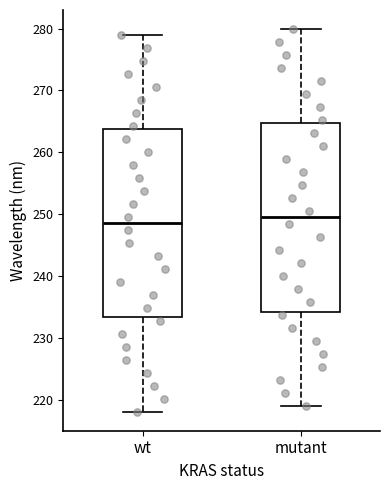

Reading left to right, transcribe this box plot: for each box, give where its median line is, the range the box spans, and where its two whiskers end, as read against the y-axis. The values are not printed on the chart, so give them approximately, as read against the axis.

wt: median 249, box 233 to 264, whiskers 218 to 279
mutant: median 249, box 234 to 265, whiskers 219 to 280